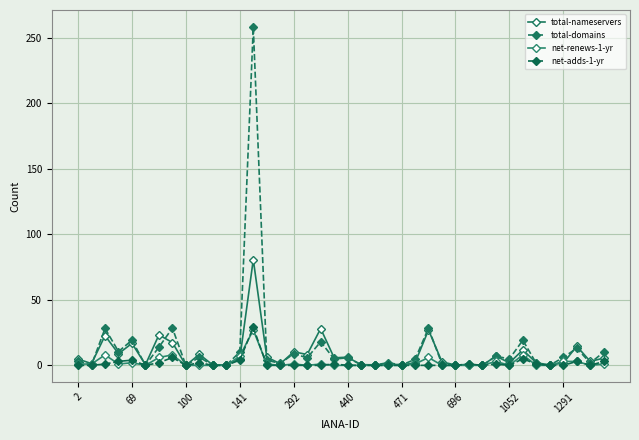

What are all the series names shown in the legend?

total-nameservers, total-domains, net-renews-1-yr, net-adds-1-yr